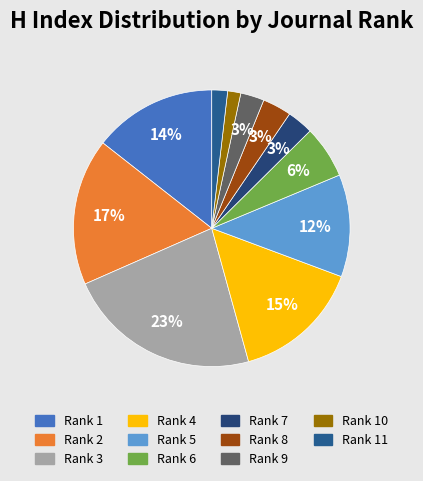

How many segments does this pie chart have?

11